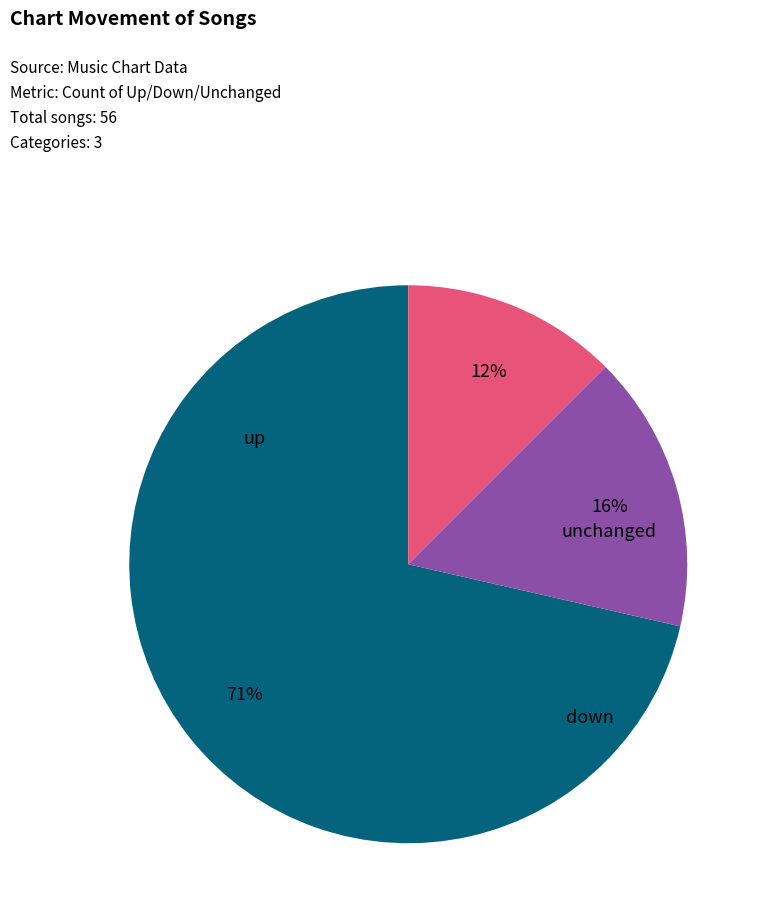

Is there a majority slice in this chart?

Yes